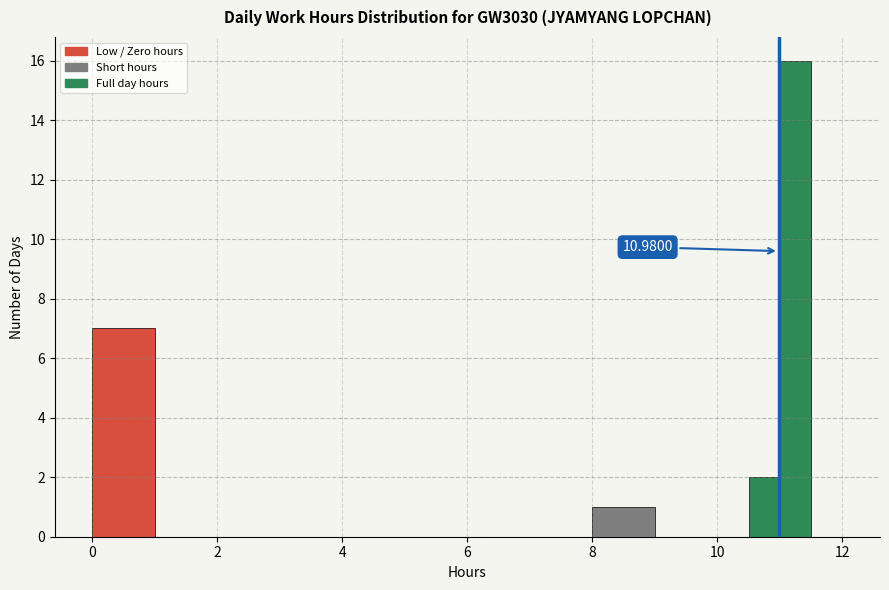

Around what value on the x-axis is the tallest bar? Give the approximate position of its centre, as read against the axis.

11.2